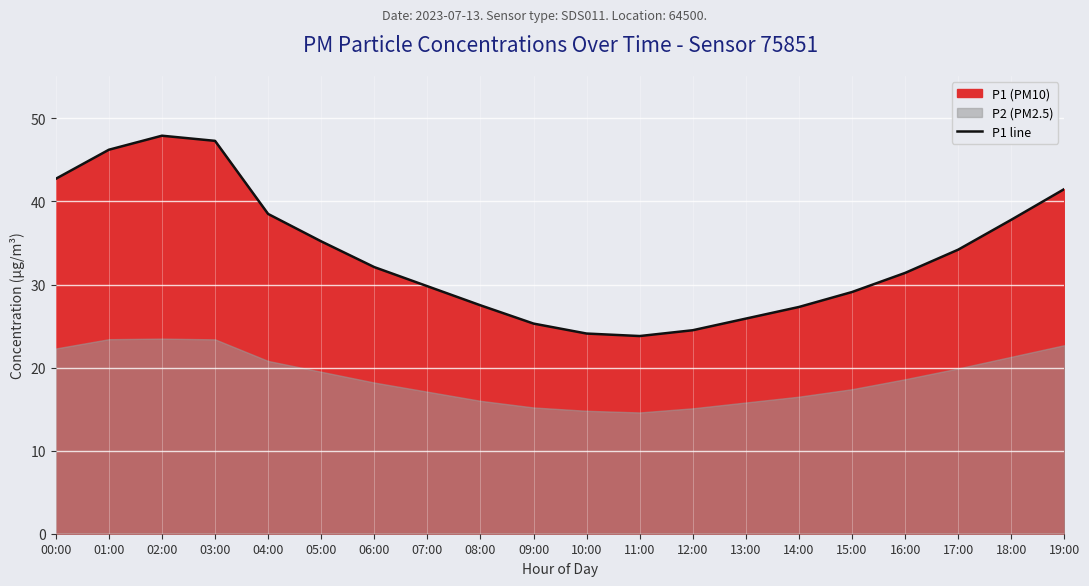

Is it true that the value at 11:00 is 42.2?

False